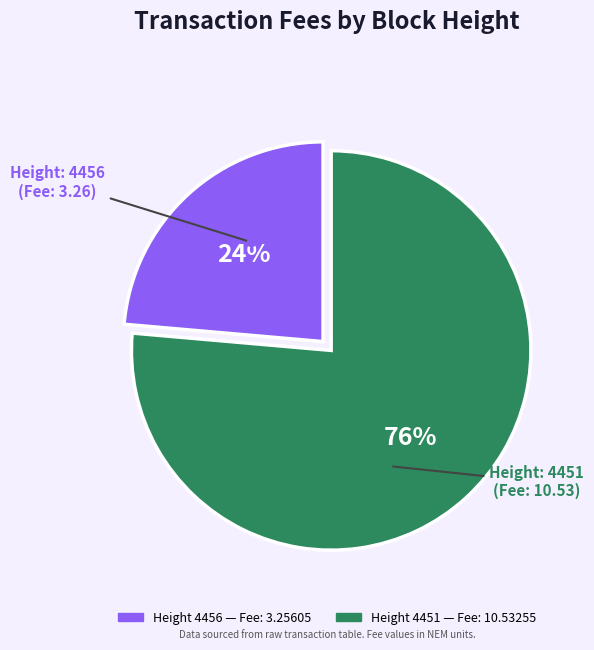

Is there any slice that represents more than half of the pie?

Yes